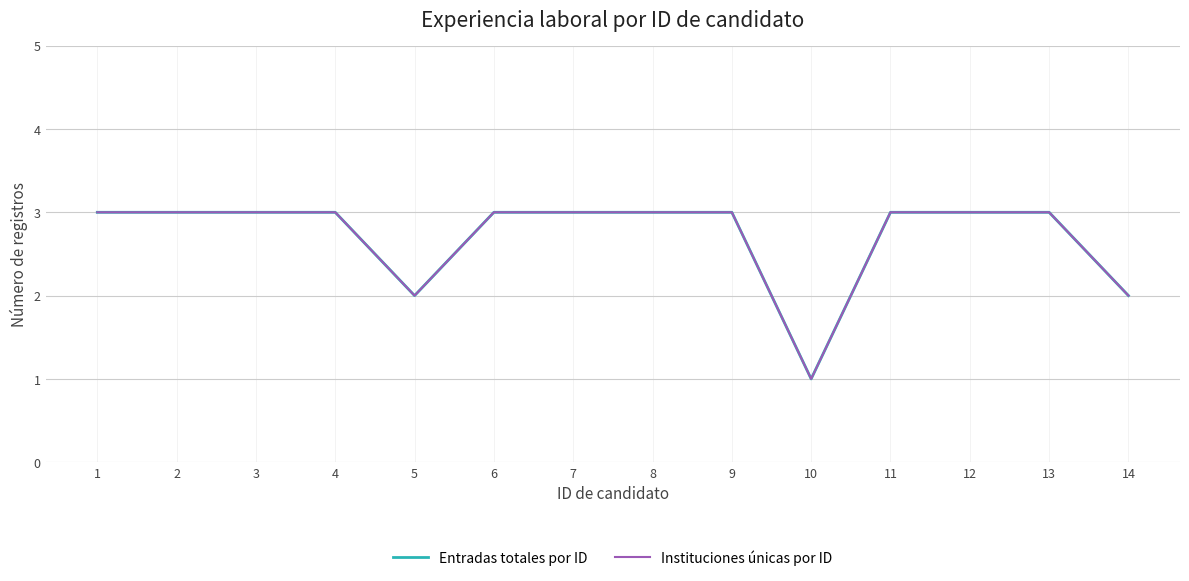

Between 1 and 2, which series saw the biggest shift?

Entradas totales por ID